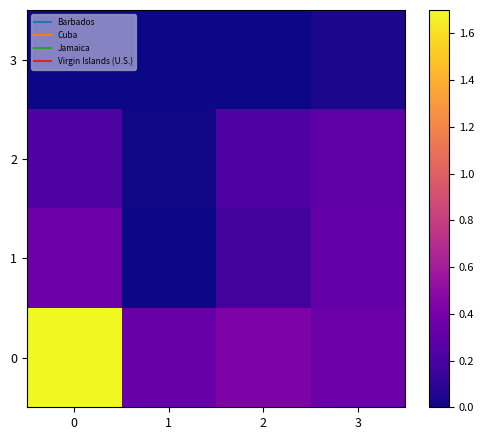

At how many categories does at least one series exceed 0?

4